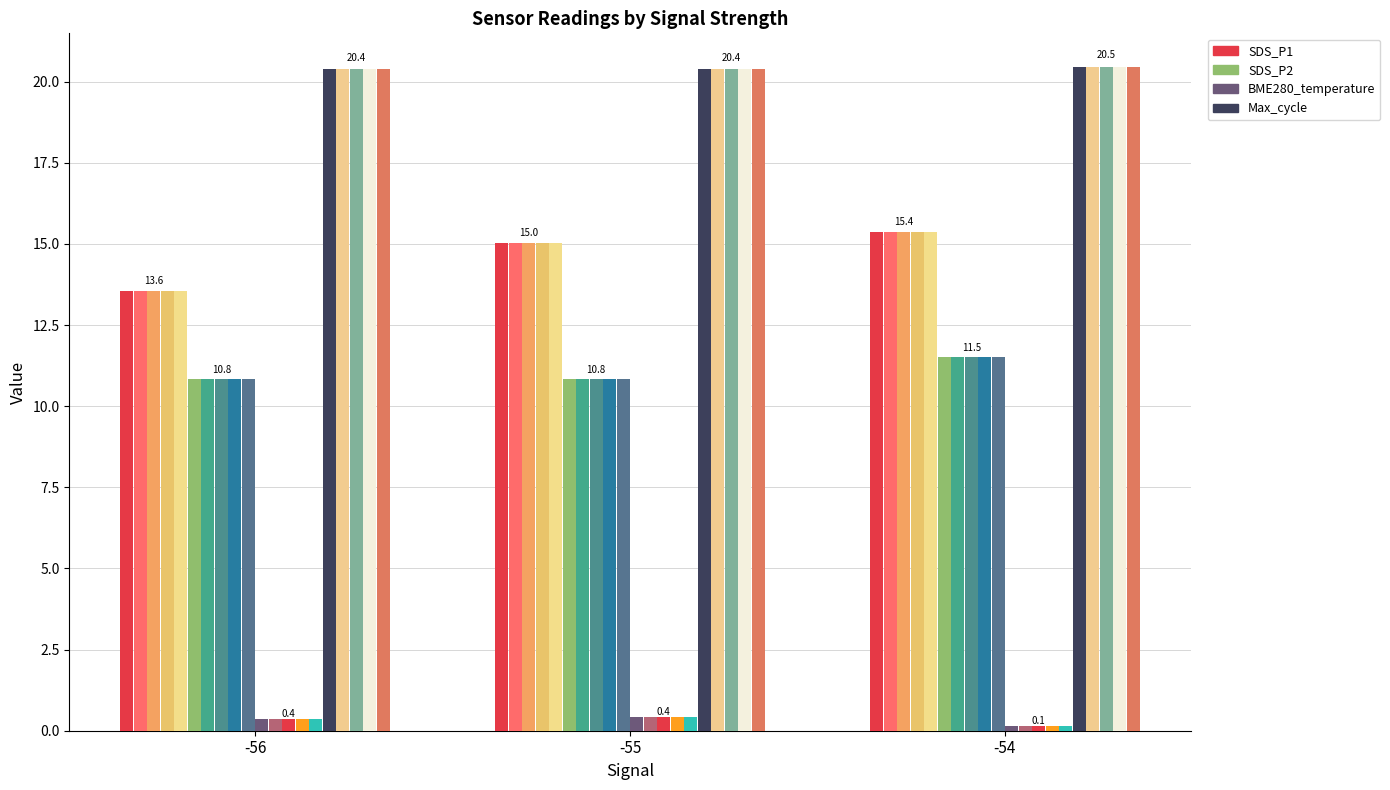

Reading left to right, transcribe all the data shown in this chart.

SDS_P1: -56=13.6	-55=15.0	-54=15.4
SDS_P2: -56=10.8	-55=10.8	-54=11.5
BME280_temperature: -56=0.4	-55=0.4	-54=0.1
Max_cycle: -56=20.4	-55=20.4	-54=20.5